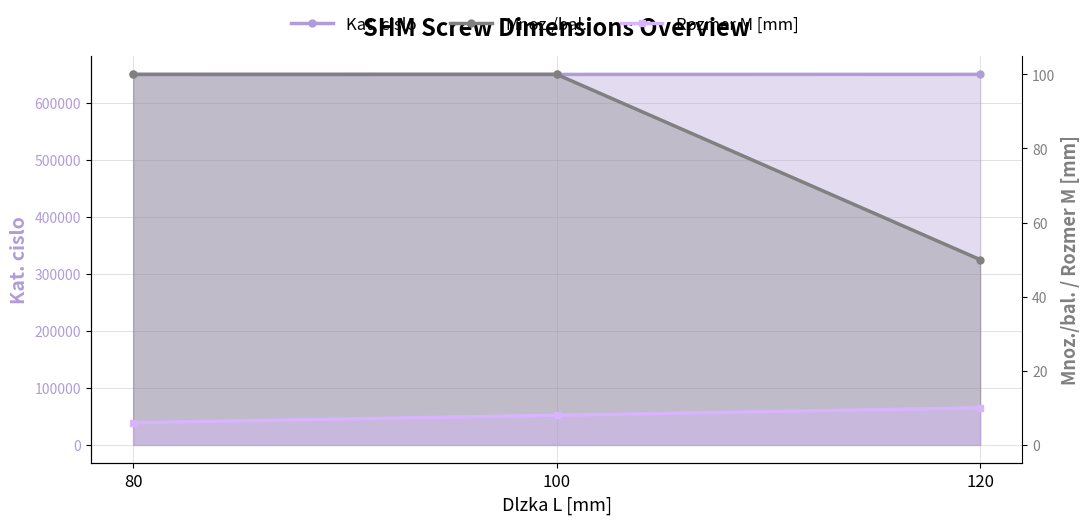

True or false: Rozmer M [mm] has a value of 6 at 80.

True